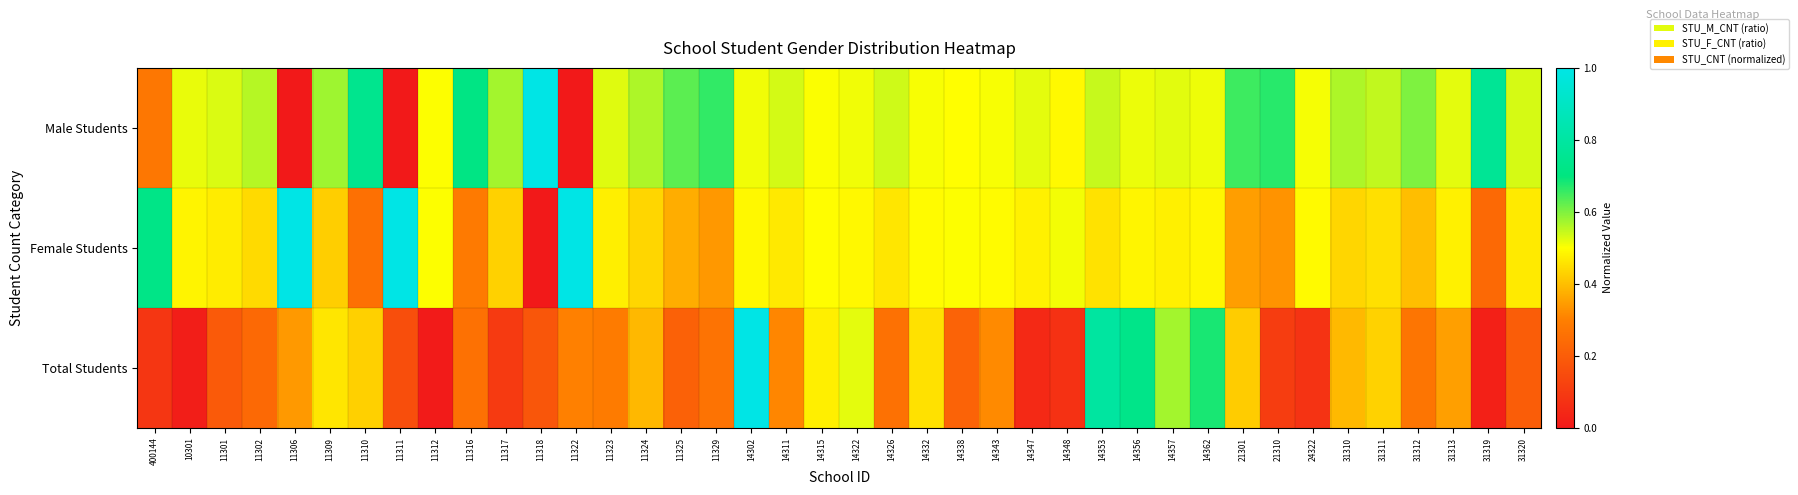

At how many categories does at least one series exceed 0?

40